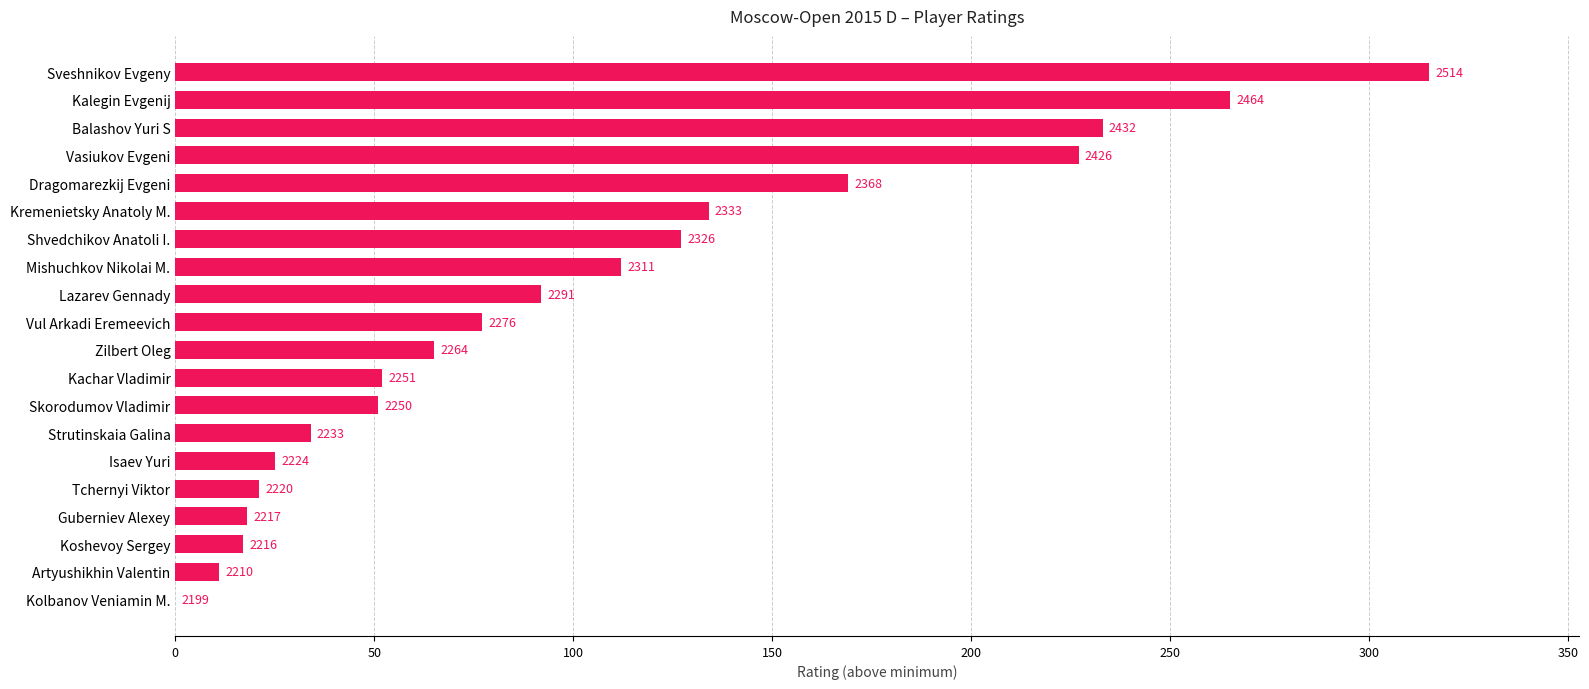

What is the sum of all values?

2045